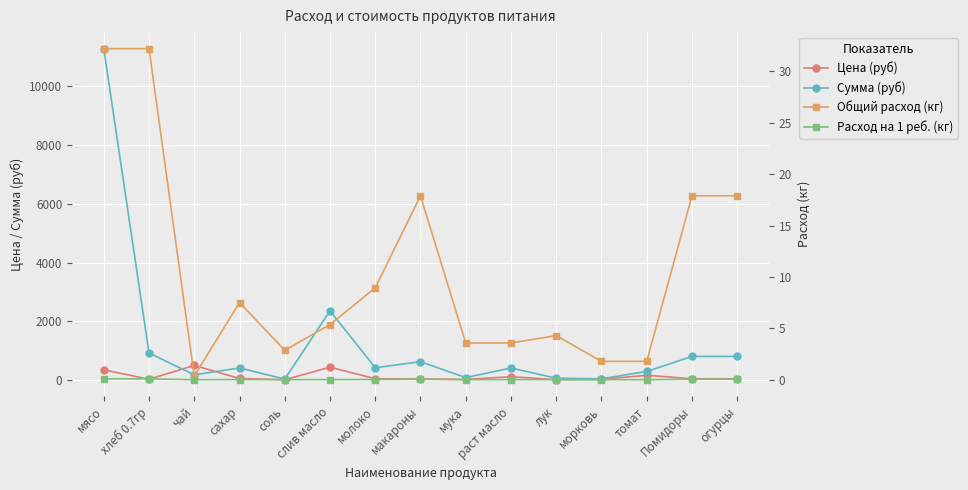

Count the number of data series in this chart.

4